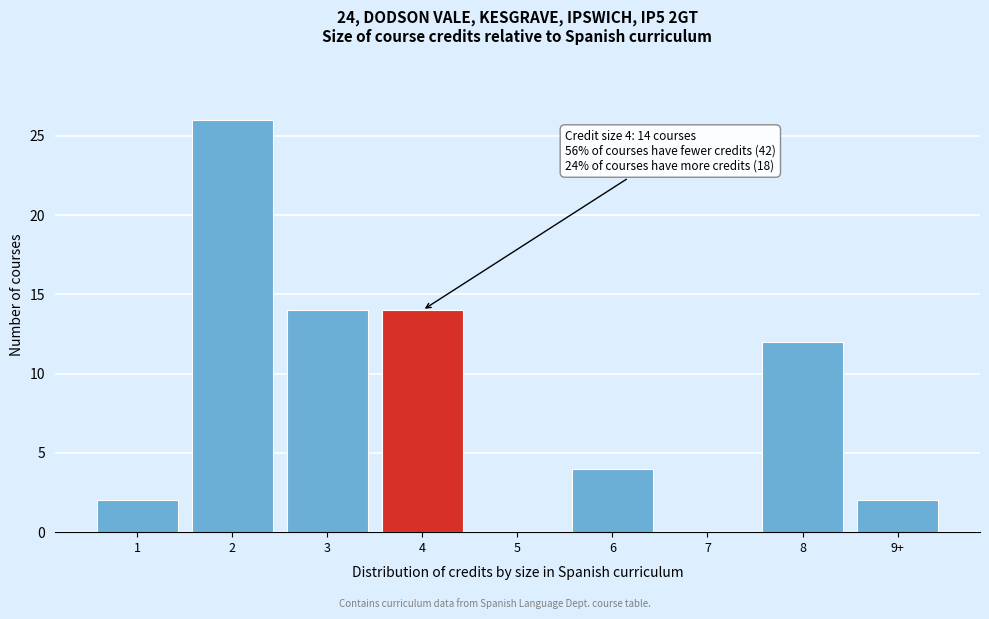

Reading left to right, transcribe all the data shown in this chart.

1=2	2=26	3=14	4=14	5=0	6=4	7=0	8=12	9+=2